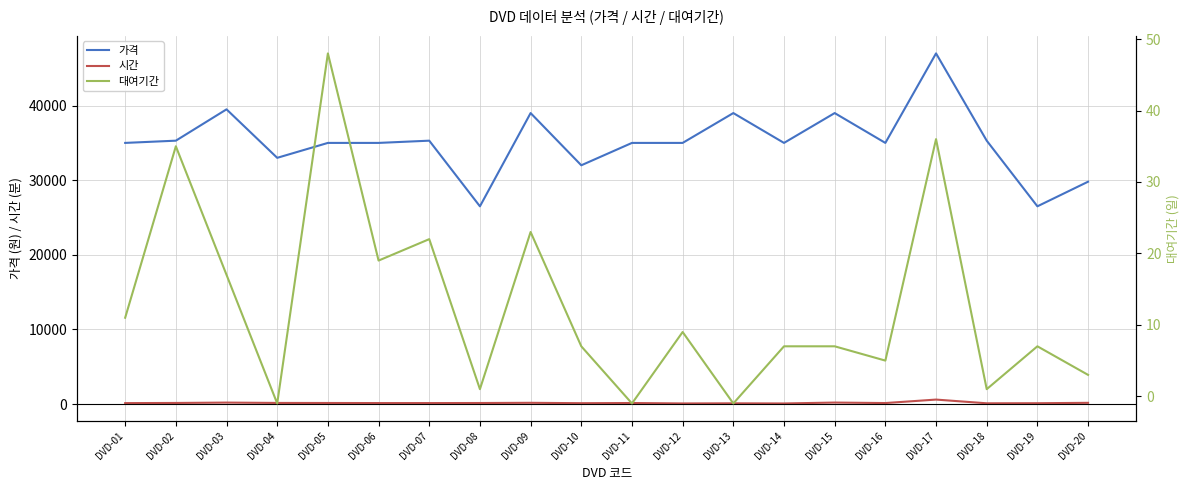

Which category has the lowest value across all series?

DVD-04